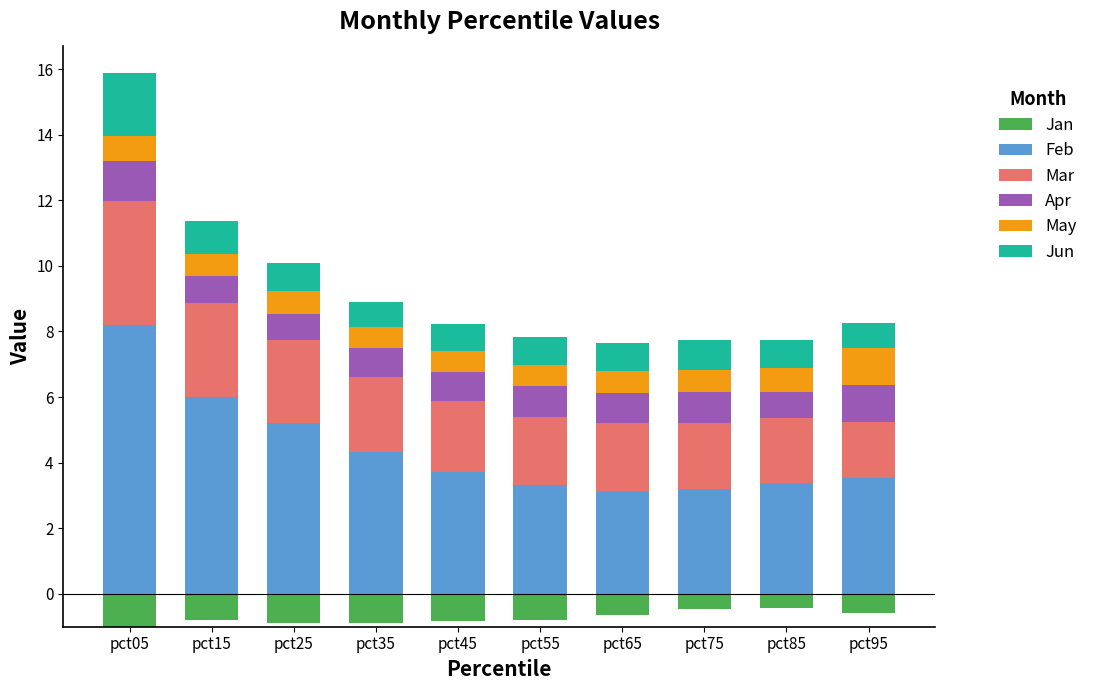

Rank the categories by Jun value from highest to lowest.

pct05, pct15, pct75, pct65, pct25, pct85, pct55, pct45, pct95, pct35